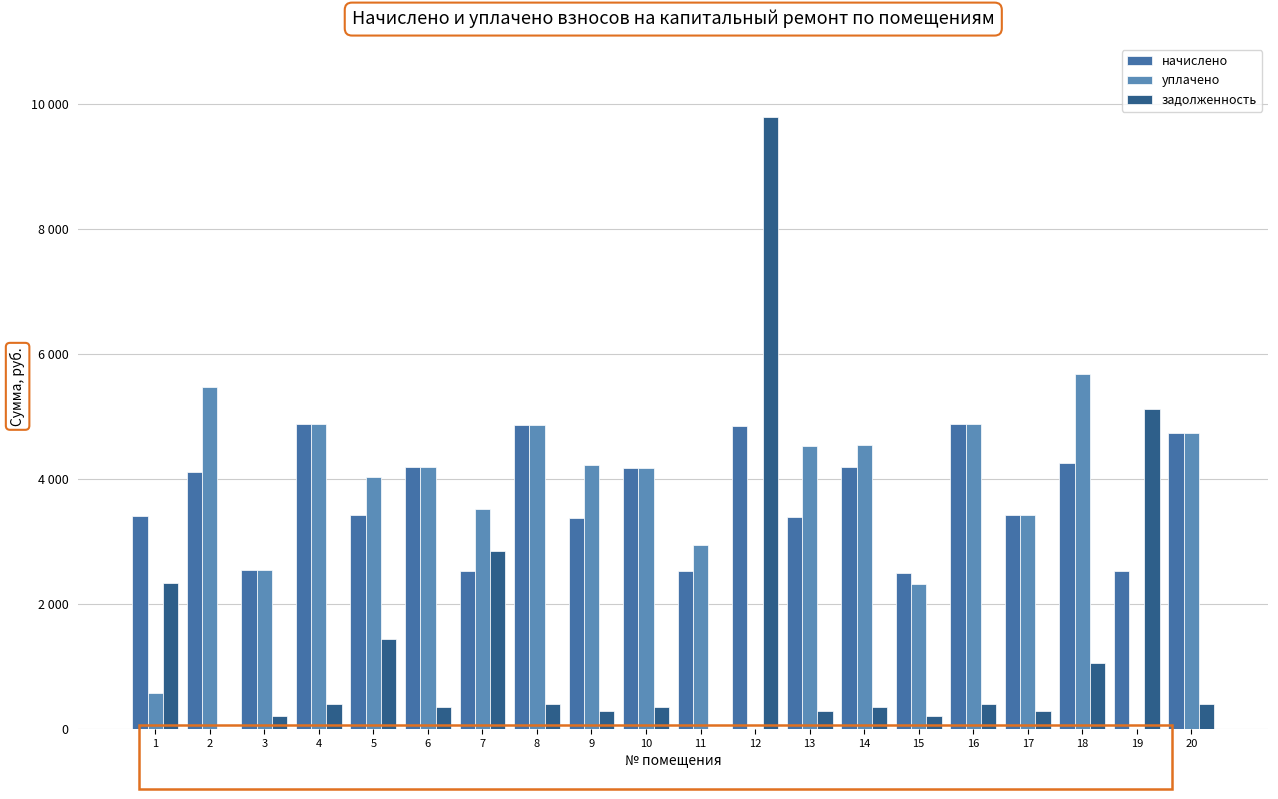

At how many categories does at least one series exceed 453?

20